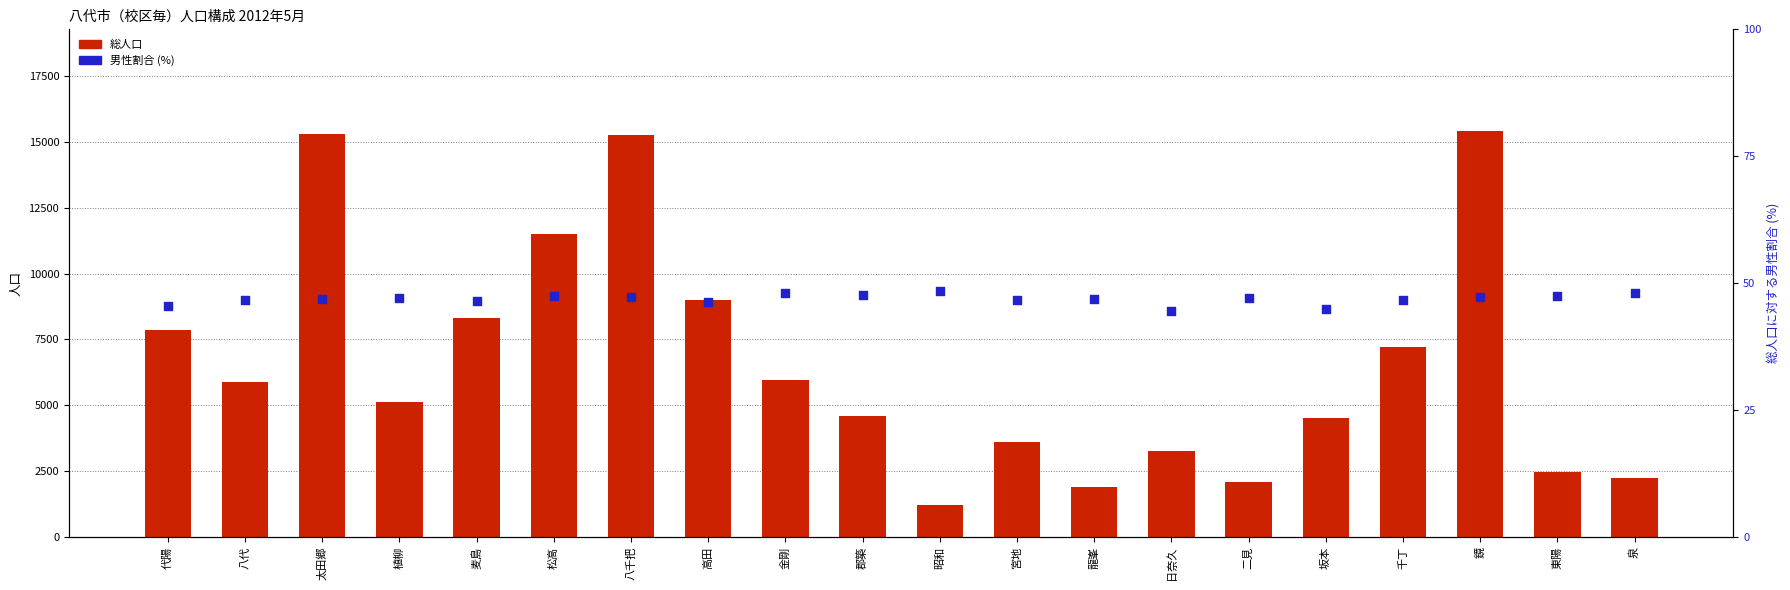

Which series reaches the minimum Y coordinate?

男性割合 (%)